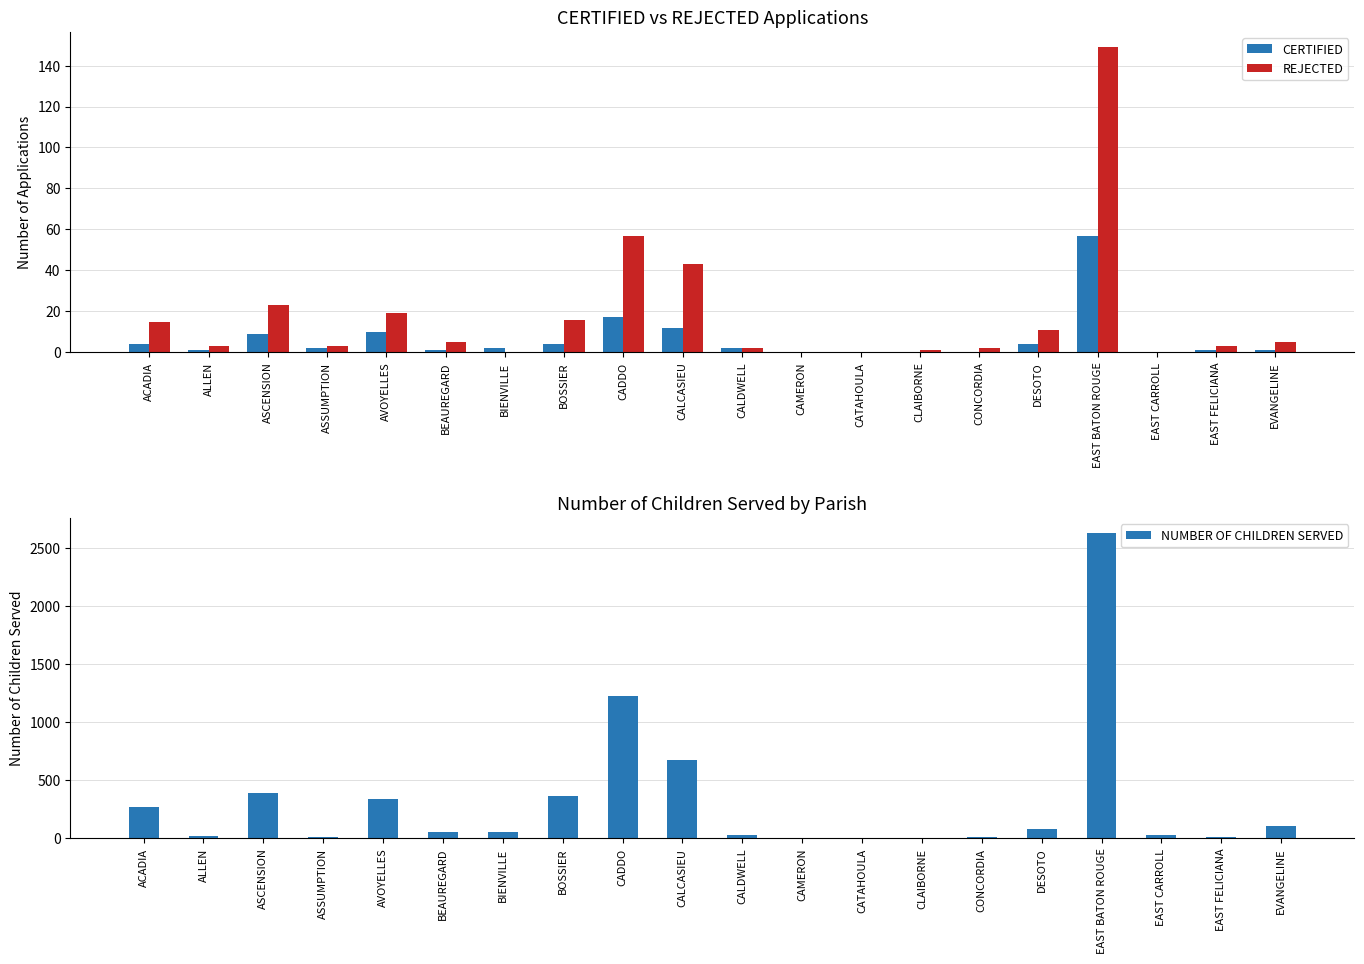

What is the label of the 10th bar from the right?

CALDWELL